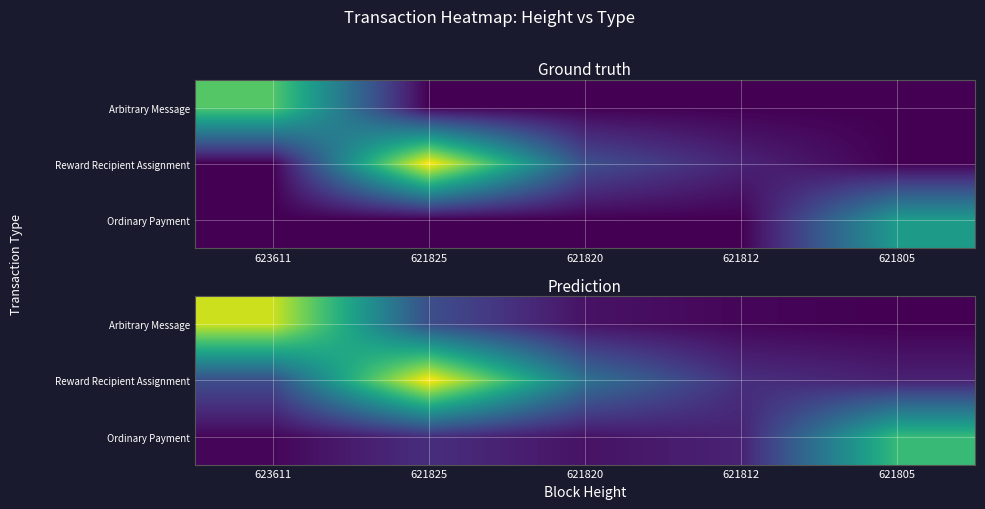

What is the difference between the highest and lowest values at 621805?

0.4